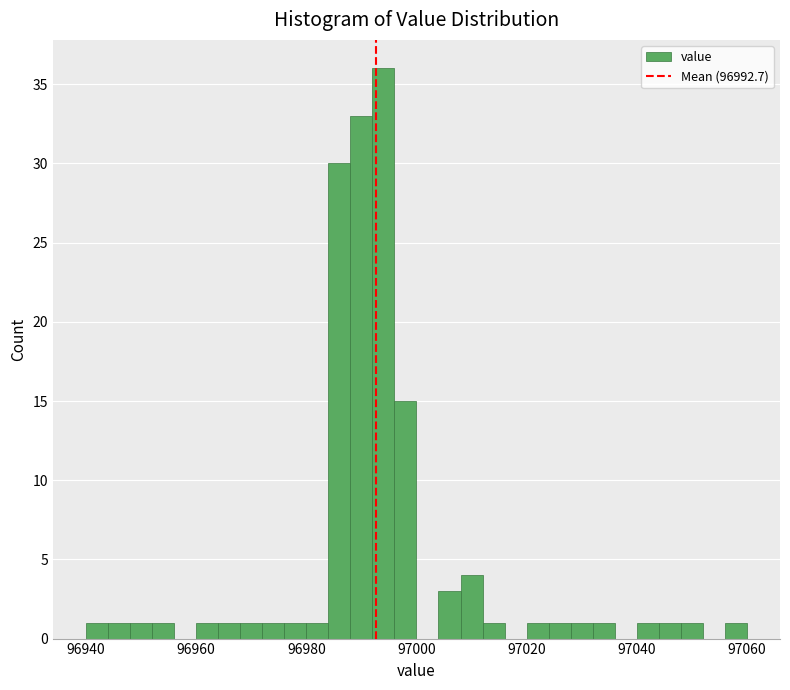

Around what value on the x-axis is the tallest bar? Give the approximate position of its centre, as read against the axis.

96994